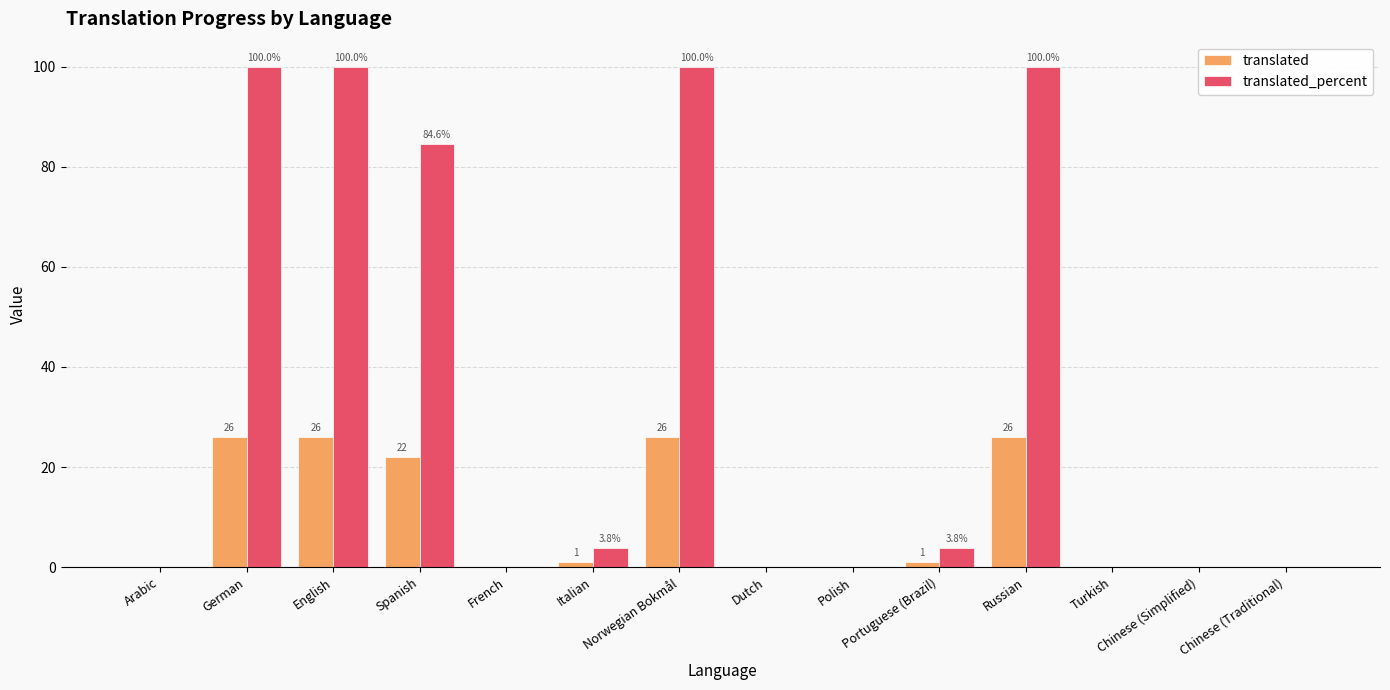

What is the greatest value displayed?

100.0